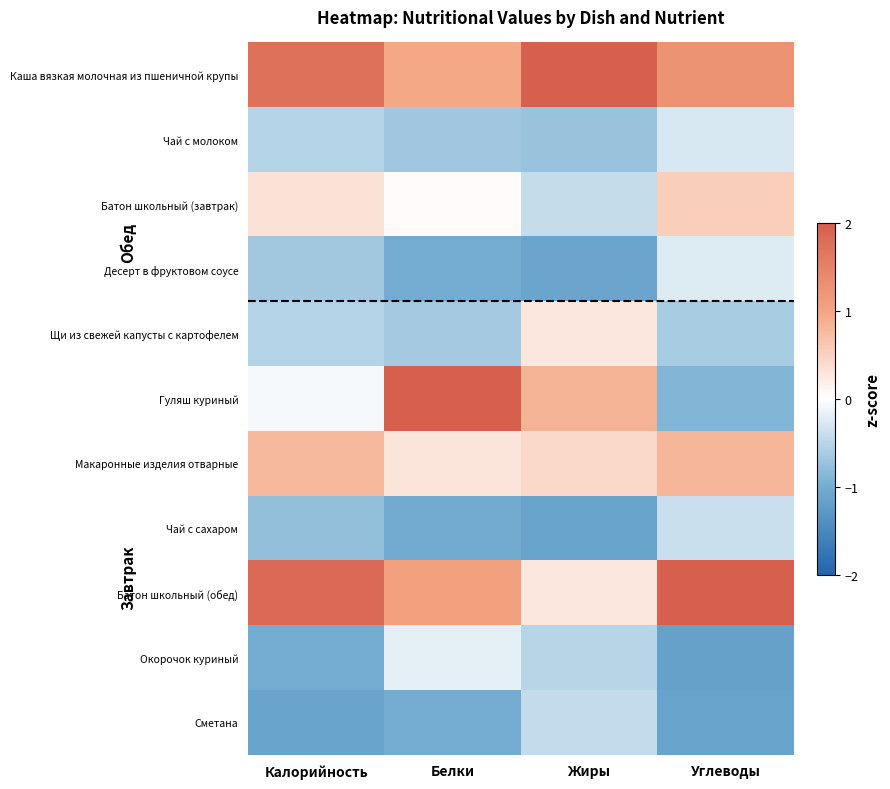

At Калорийность, list the series in order from smallest to largest.

Сметана, Окорочок куриный, Чай с сахаром, Десерт в фруктовом соусе, Щи из свежей капусты с картофелем, Чай с молоком, Гуляш куриный, Батон школьный (завтрак), Макаронные изделия отварные, Каша вязкая молочная из пшеничной крупы, Батон школьный (обед)